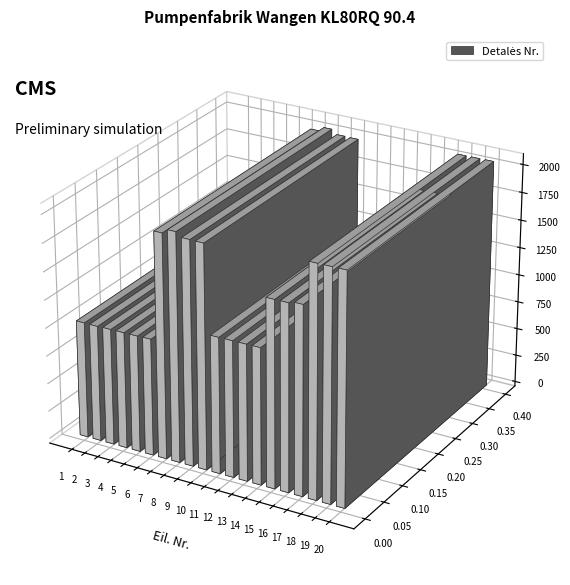

Between 5 and 15, which is larger?

15